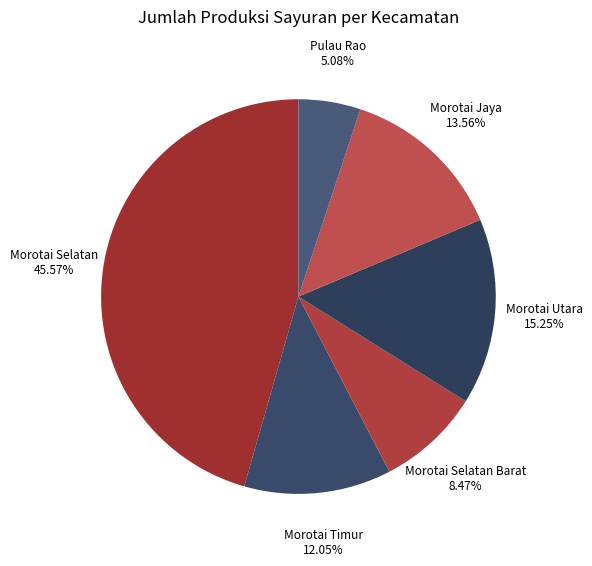

To the nearest percent, what is the average slice percentage?

17%